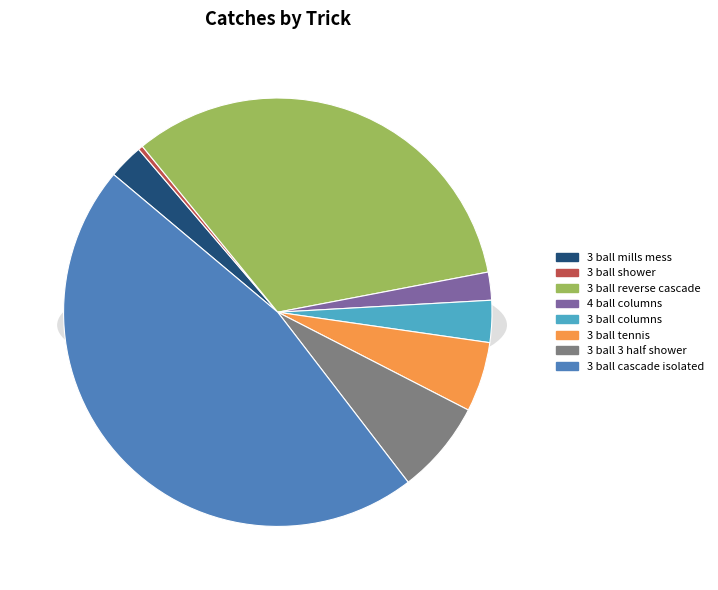

Between 3 ball reverse cascade and 3 ball cascade isolated, which is larger?

3 ball cascade isolated